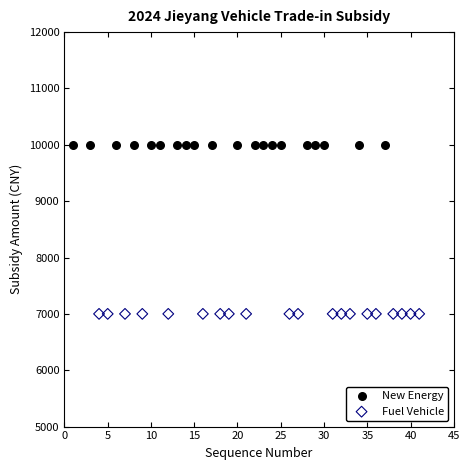

Which series reaches the maximum Y coordinate?

New Energy